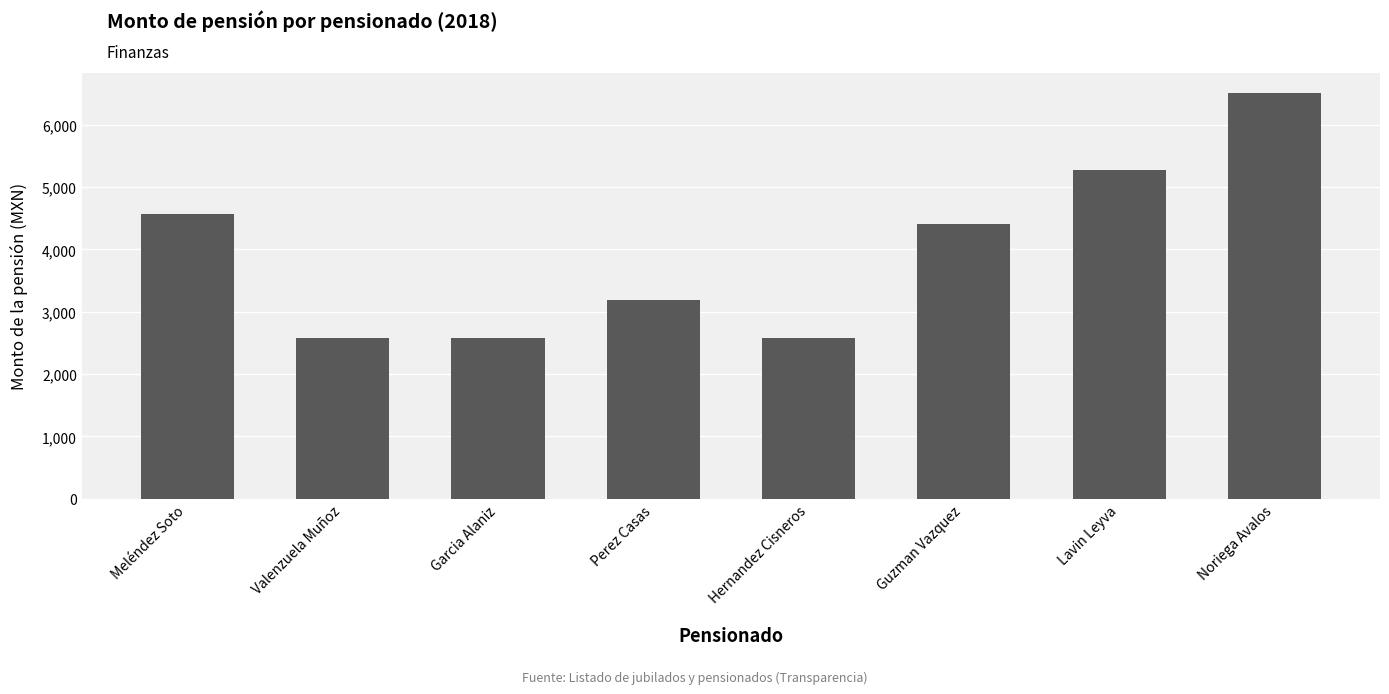

What is the maximum value shown in the chart?

6506.7